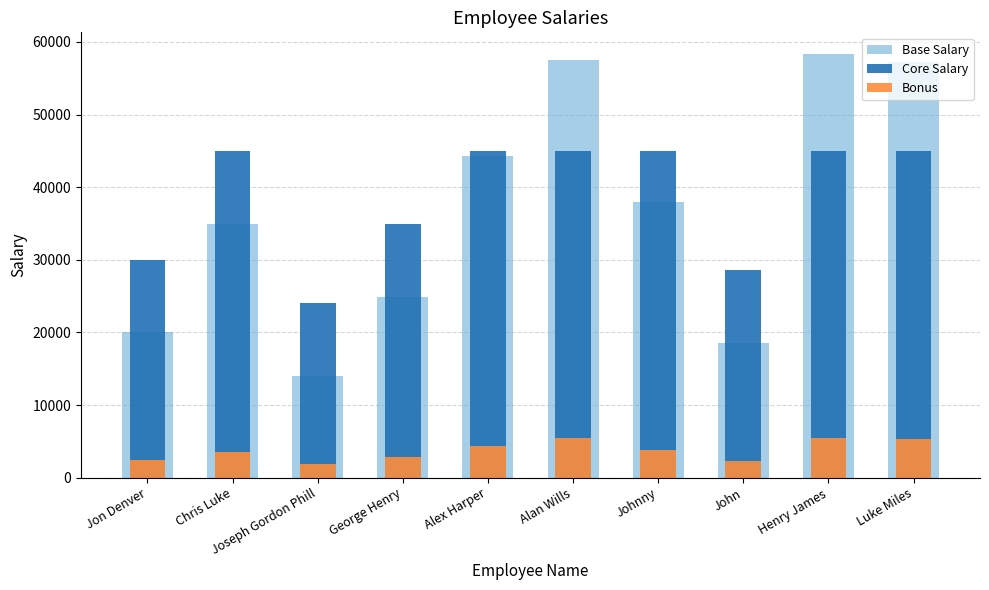

How many bars are there in each group?

3